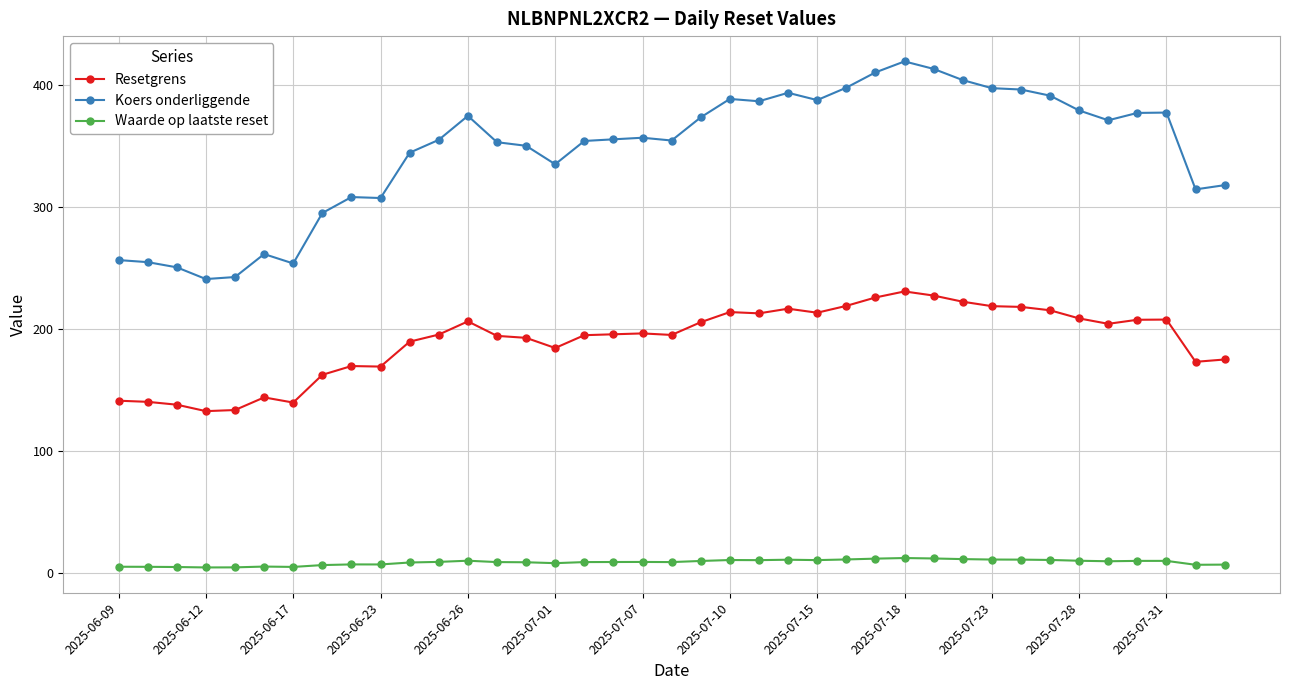

What is the maximum value shown in the chart?

419.8